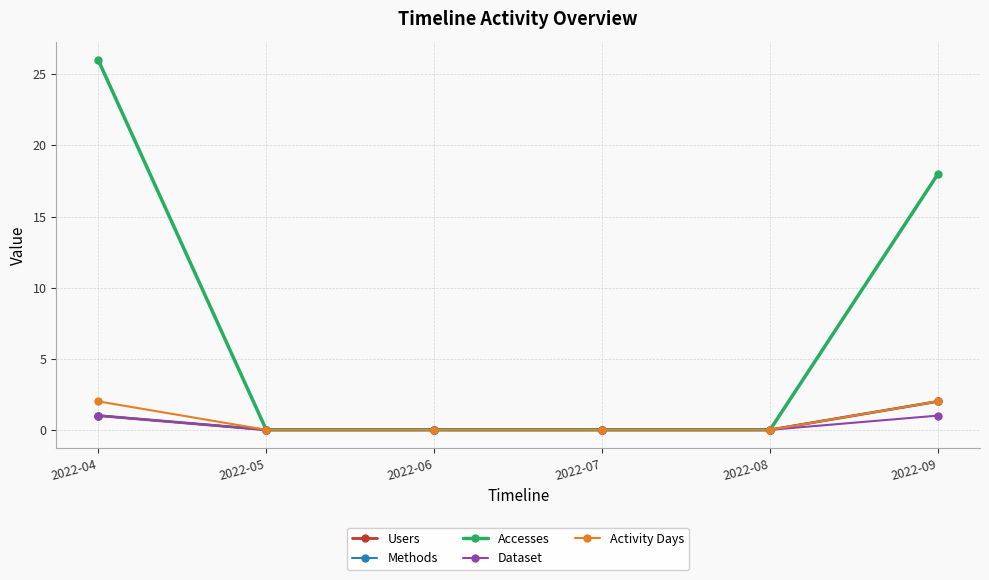

Reading left to right, what are all the values shown in this chart?

Users: 2022-04=1	2022-05=0	2022-06=0	2022-07=0	2022-08=0	2022-09=2
Methods: 2022-04=1	2022-05=0	2022-06=0	2022-07=0	2022-08=0	2022-09=2
Accesses: 2022-04=26	2022-05=0	2022-06=0	2022-07=0	2022-08=0	2022-09=18
Dataset: 2022-04=1	2022-05=0	2022-06=0	2022-07=0	2022-08=0	2022-09=1
Activity Days: 2022-04=2	2022-05=0	2022-06=0	2022-07=0	2022-08=0	2022-09=2